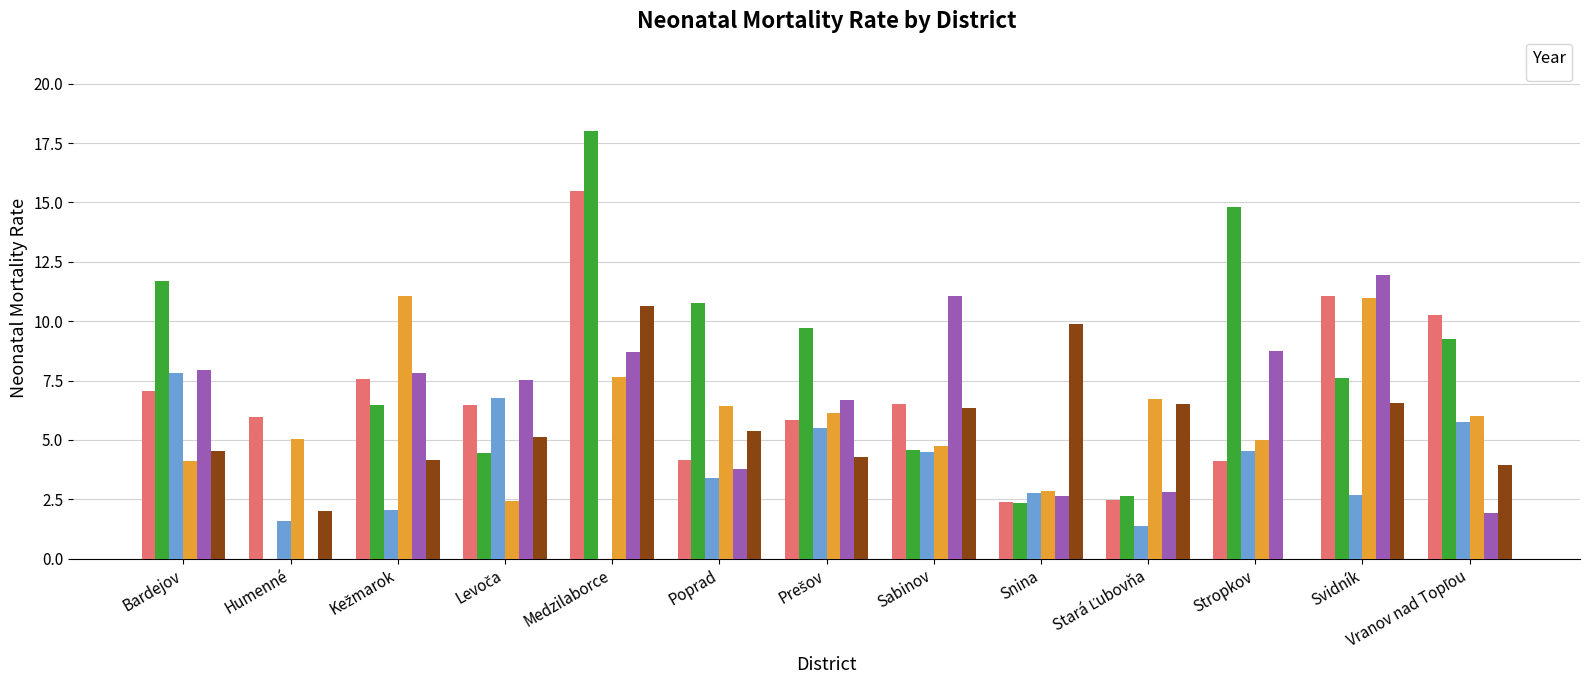

Rank the series at Poprad from lowest to highest value.

_2001, _2003, _1999, _2014, _2002, _2000